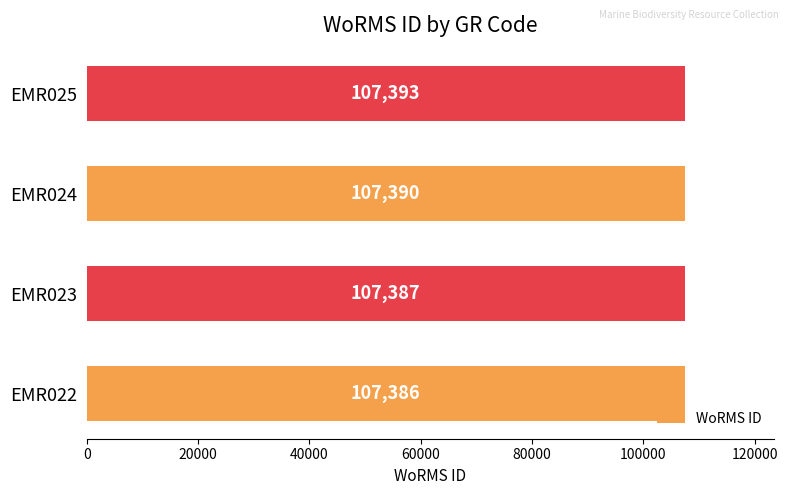

List the labels in order of value, largest first.

EMR025, EMR024, EMR023, EMR022